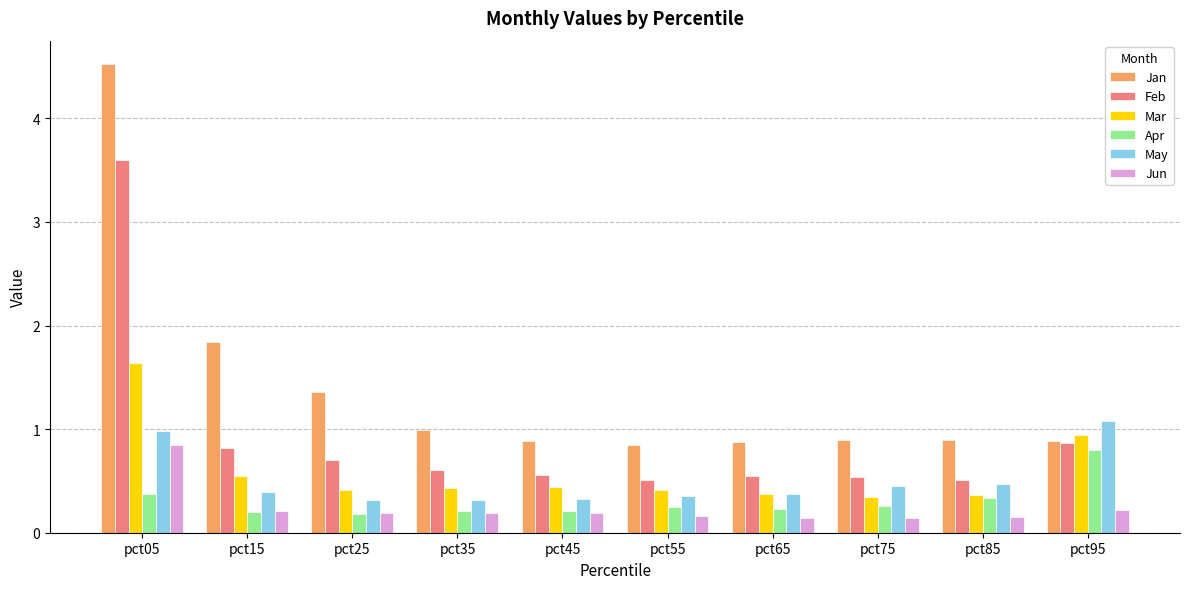

What is the greatest value displayed?

4.5